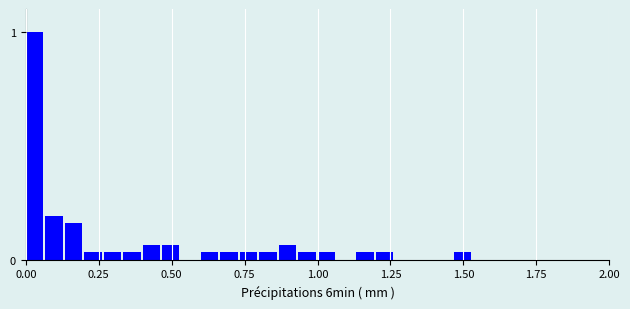

Around what value on the x-axis is the tallest bar? Give the approximate position of its centre, as read against the axis.

0.05